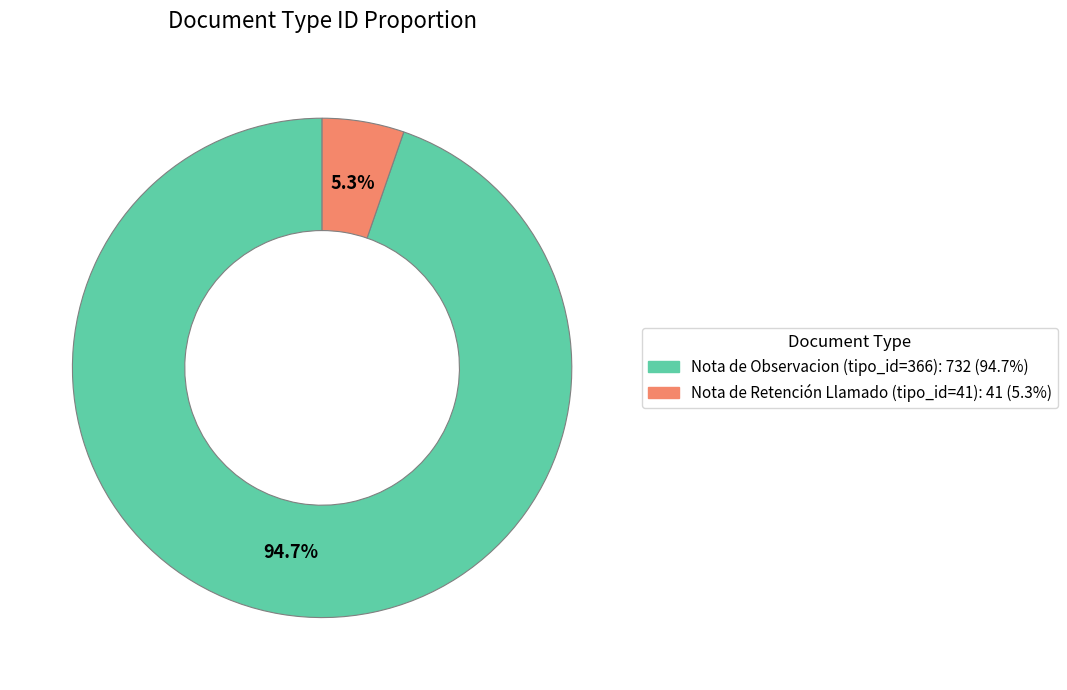

Does any single category account for the majority?

Yes